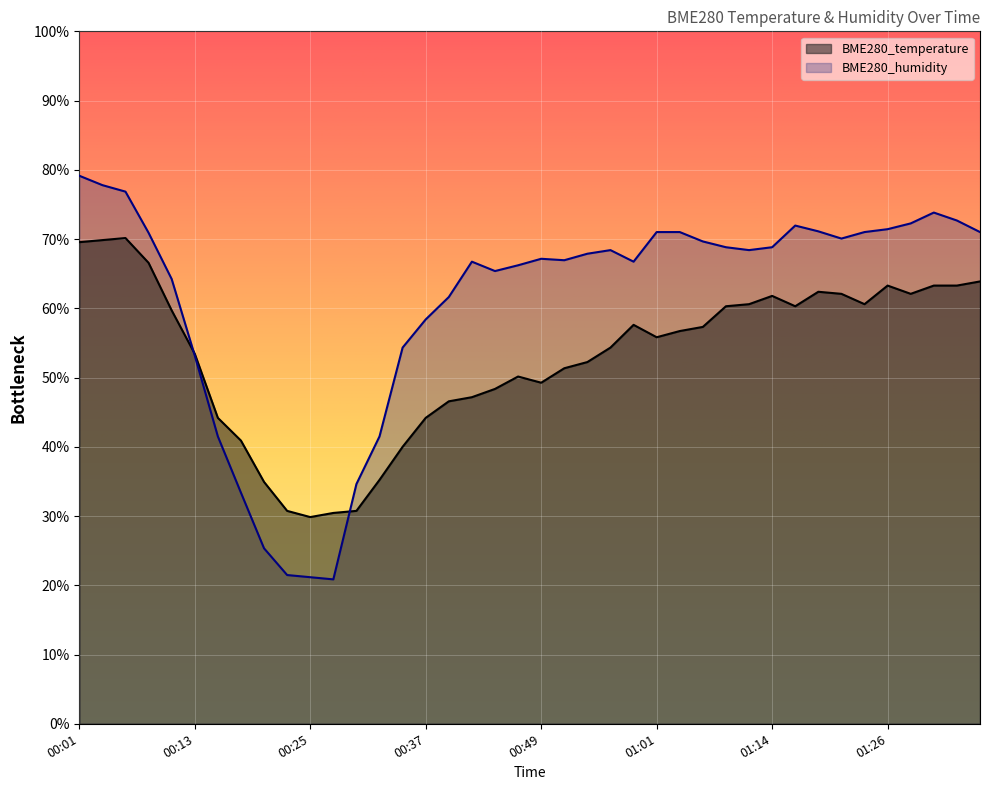

What is the difference between the second highest and minimum values in the BME280_temperature series?

40.0